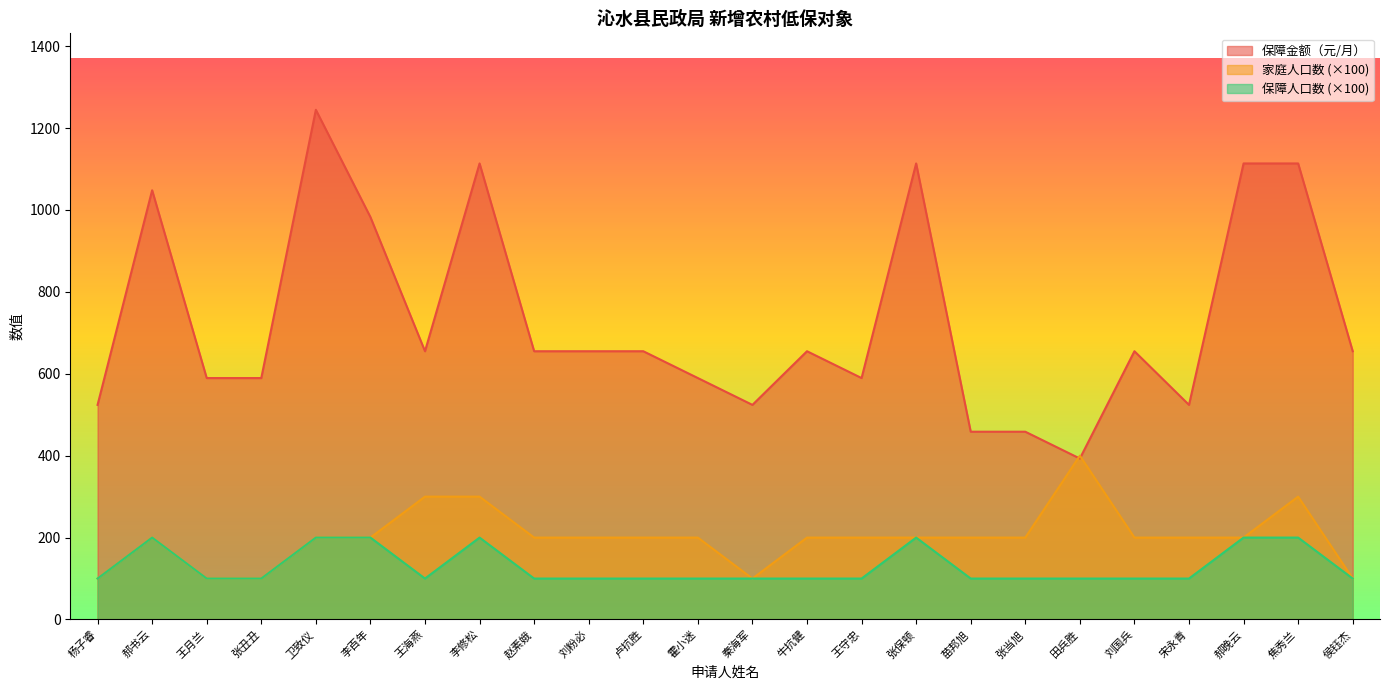

Count the 保障人口数 values in the range 100 to 200.

24